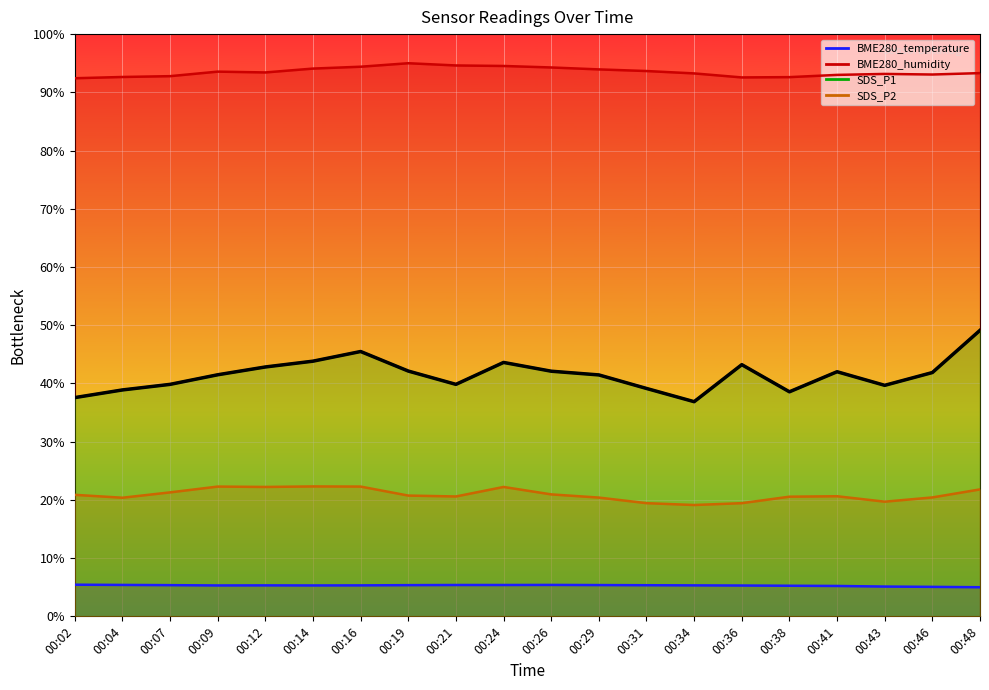

Reading left to right, transcribe all the data shown in this chart.

00:02=37.6	00:04=38.9	00:07=39.8	00:09=41.5	00:12=42.8	00:14=43.8	00:16=45.5	00:19=42.1	00:21=39.8	00:24=43.6	00:26=42.1	00:29=41.5	00:31=39.1	00:34=36.9	00:36=43.2	00:38=38.6	00:41=42.0	00:43=39.7	00:46=41.9	00:48=49.1